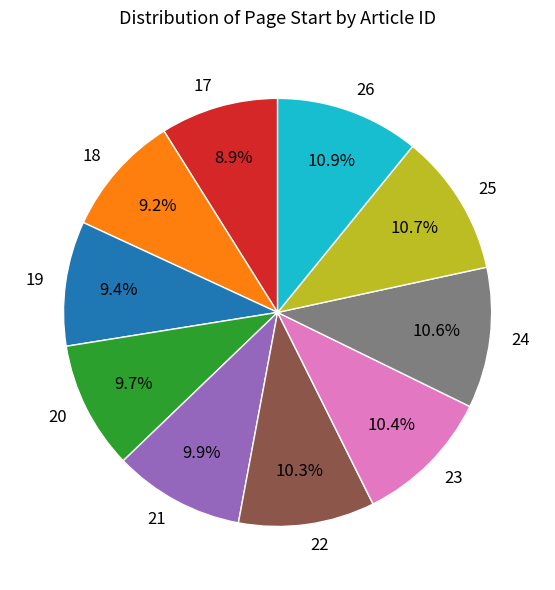

To the nearest percent, what is the combined percentage of 21 and 19?

19%